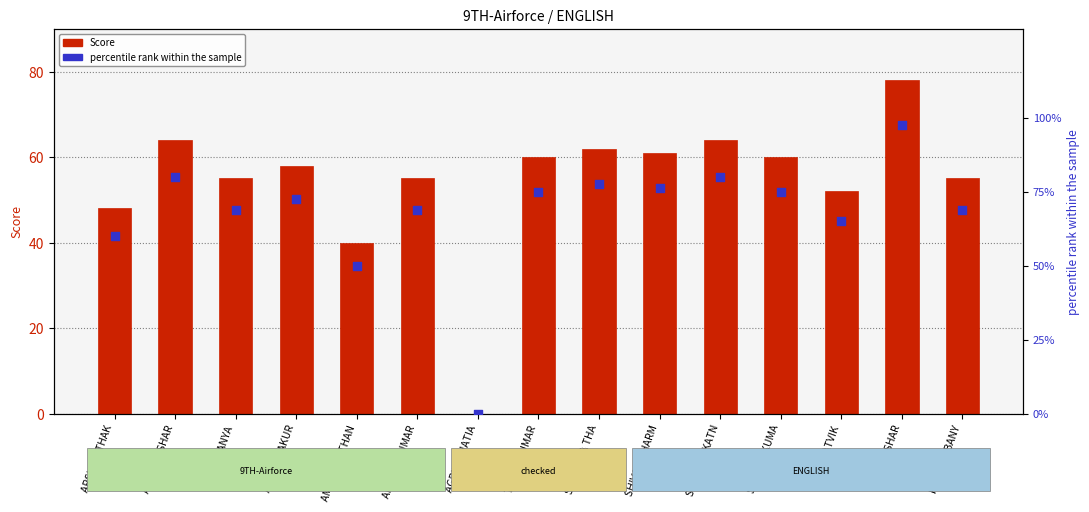

Which series has the largest total across all categories?

percentile rank